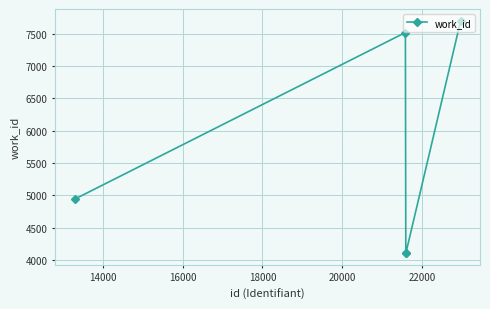

How many data points does each series have?

5